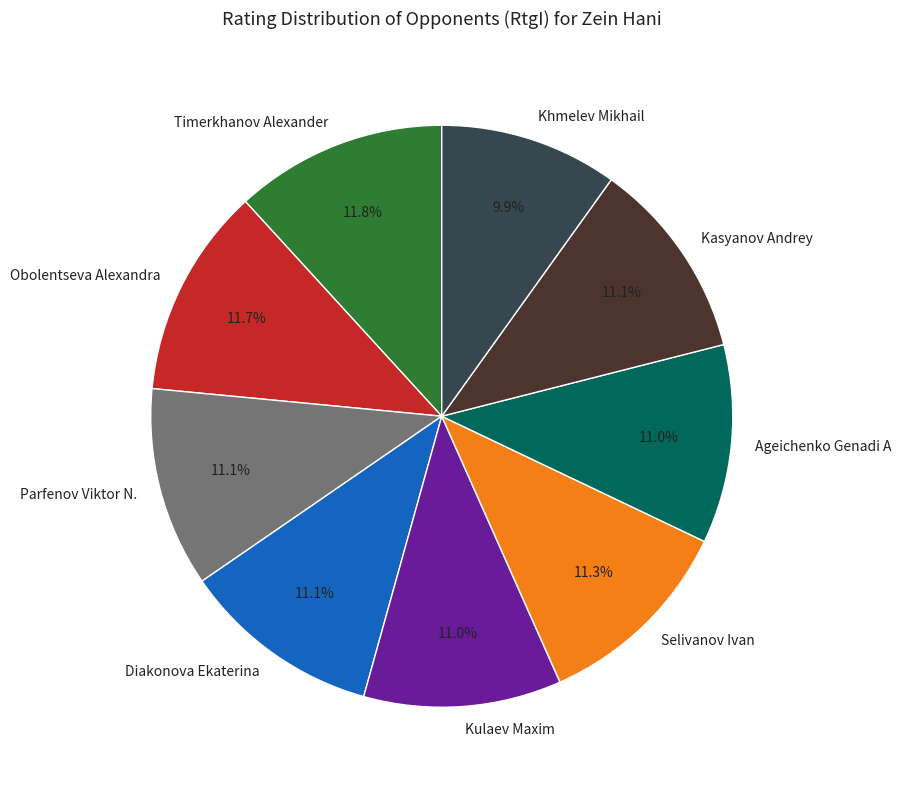

Is the sum of Diakonova Ekaterina and Kulaev Maxim greater than half?

No